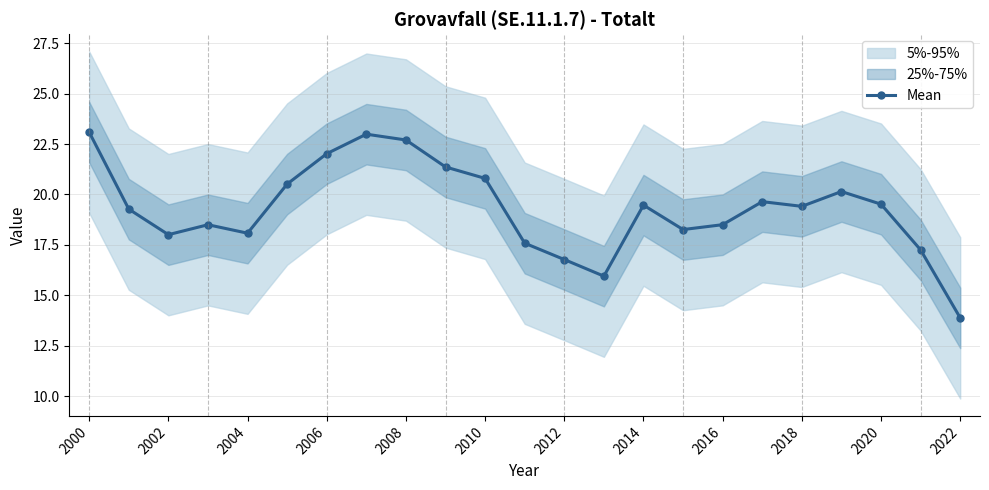

What is the maximum value for Mean?

23.1